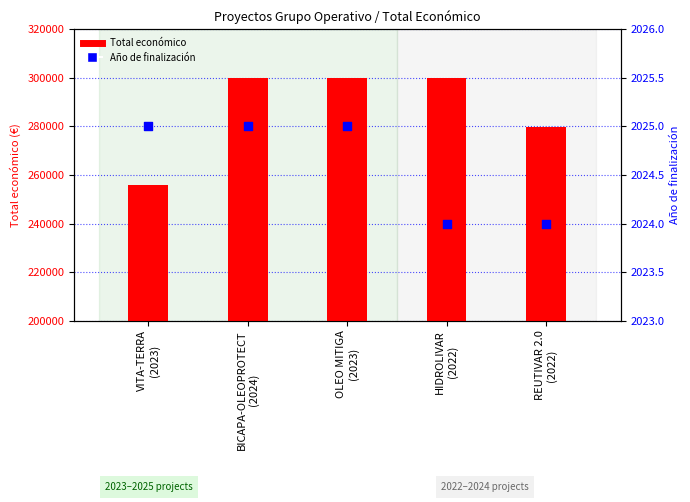

At which category is the sum across all series the highest?

BICAPA-OLEOPROTECT
(2024)